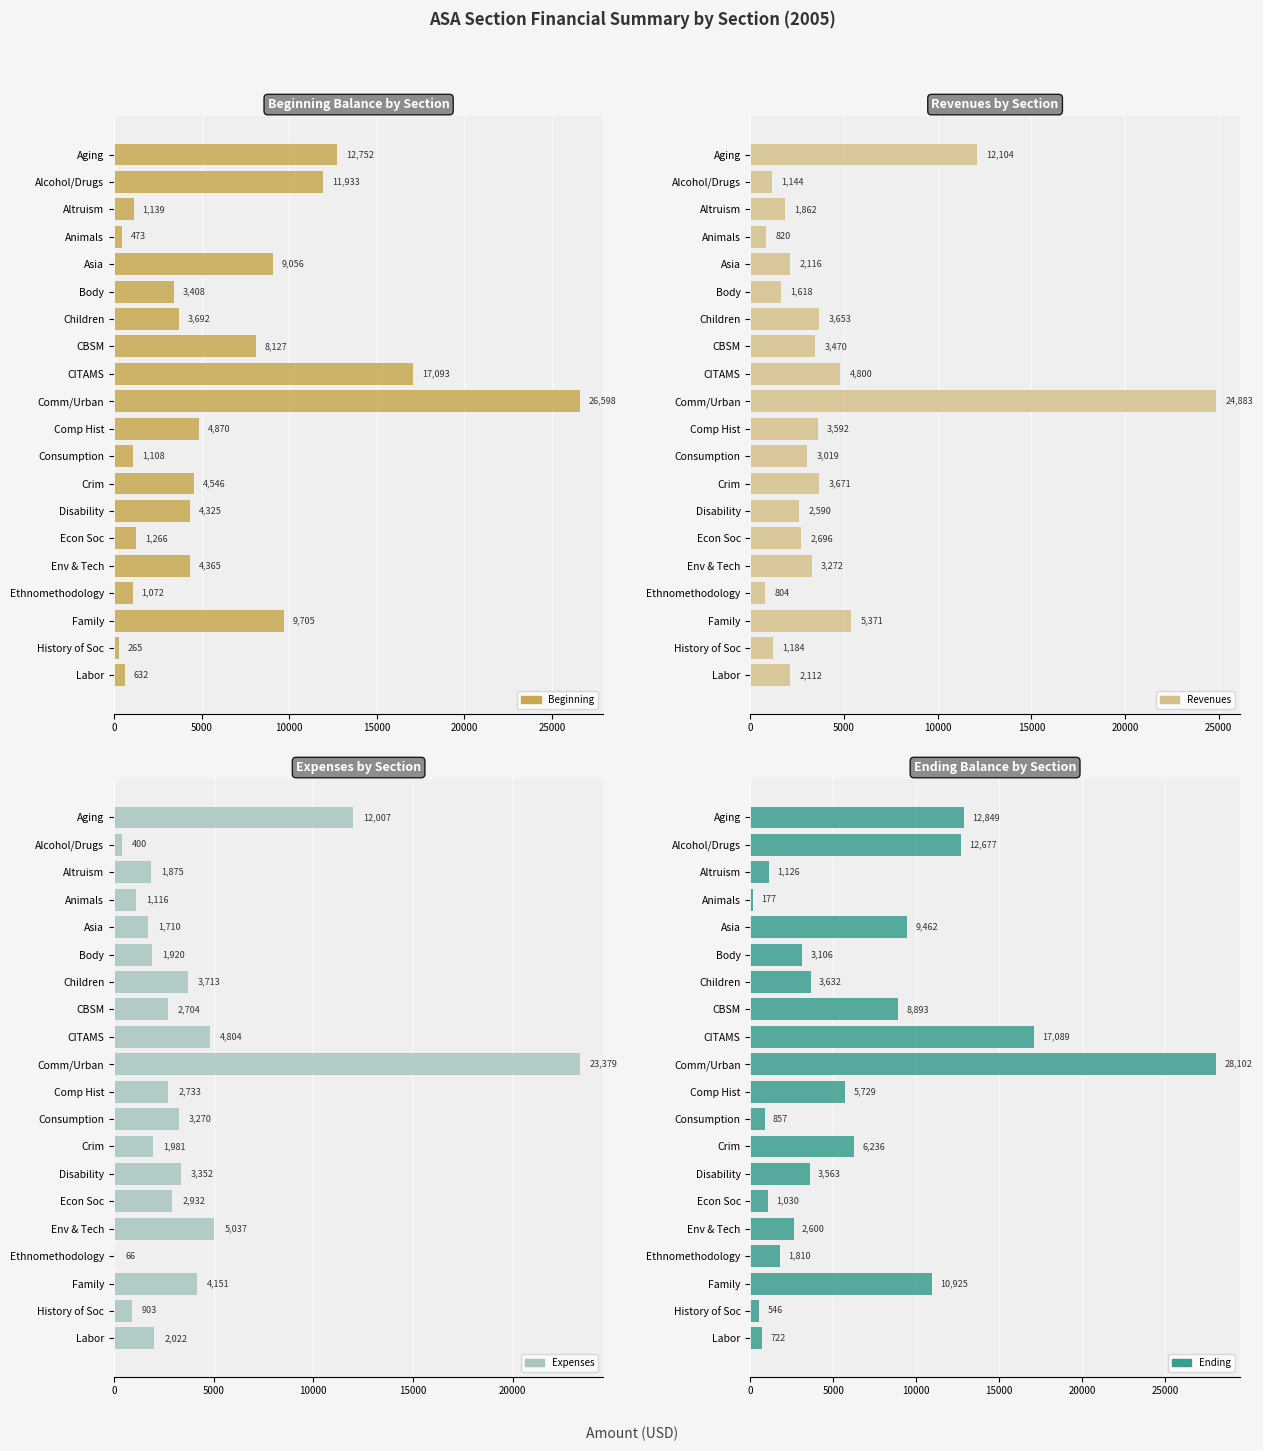

What is the total value across all series at Consumption?

8254